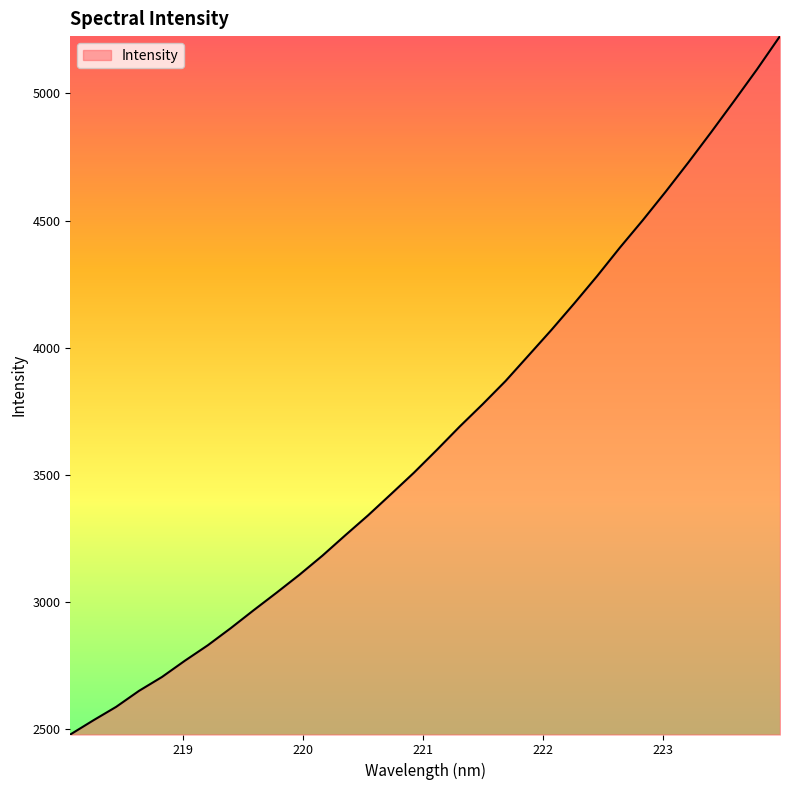

What is the sum of all values?

117078.7